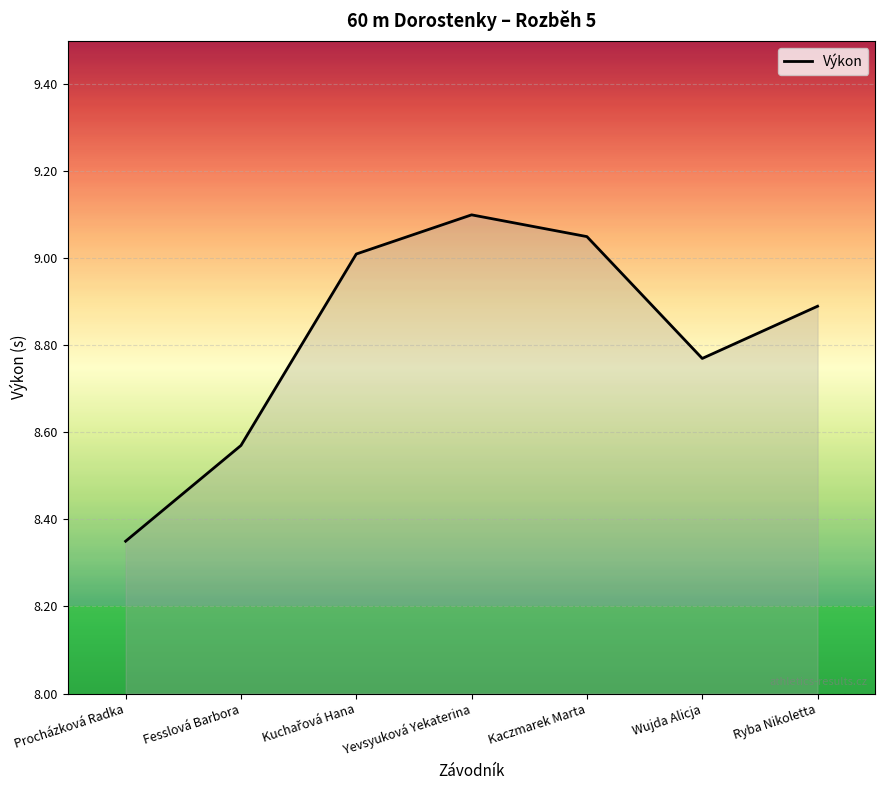

How many interior local valleys (lower than both neighbors) does the data have?

1